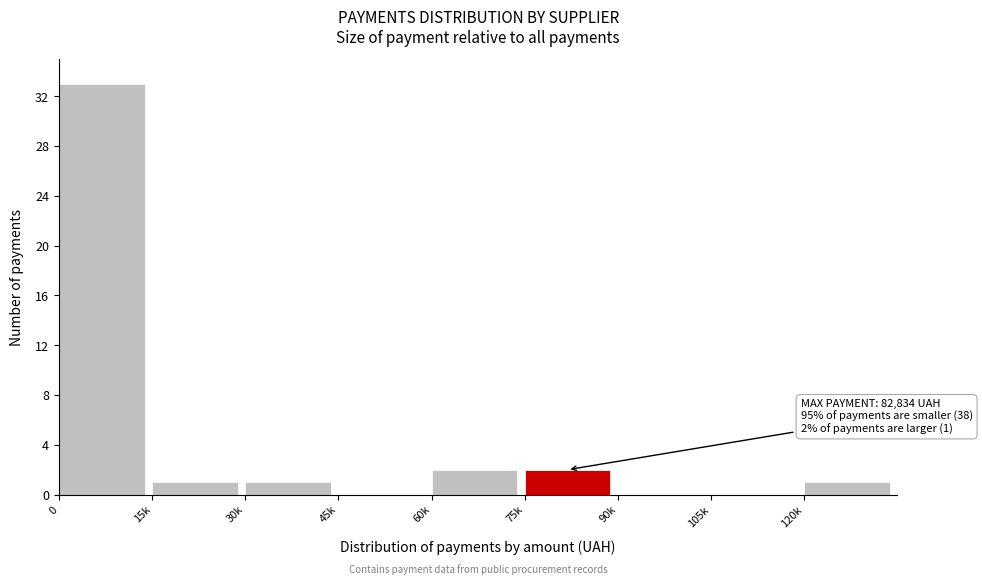

Reading left to right, transcribe all the data shown in this chart.

0=33	15k=1	30k=1	45k=0	60k=2	75k=2	90k=0	105k=0	120k=1